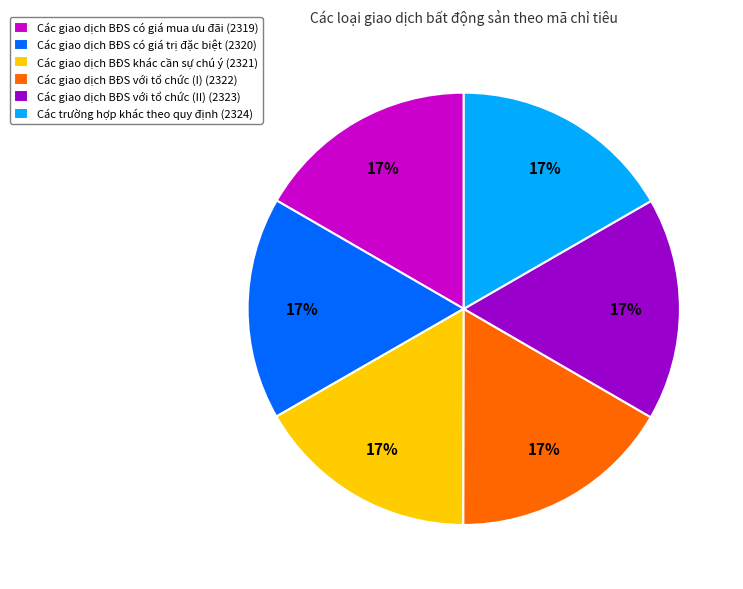

Is there any slice that represents more than half of the pie?

No